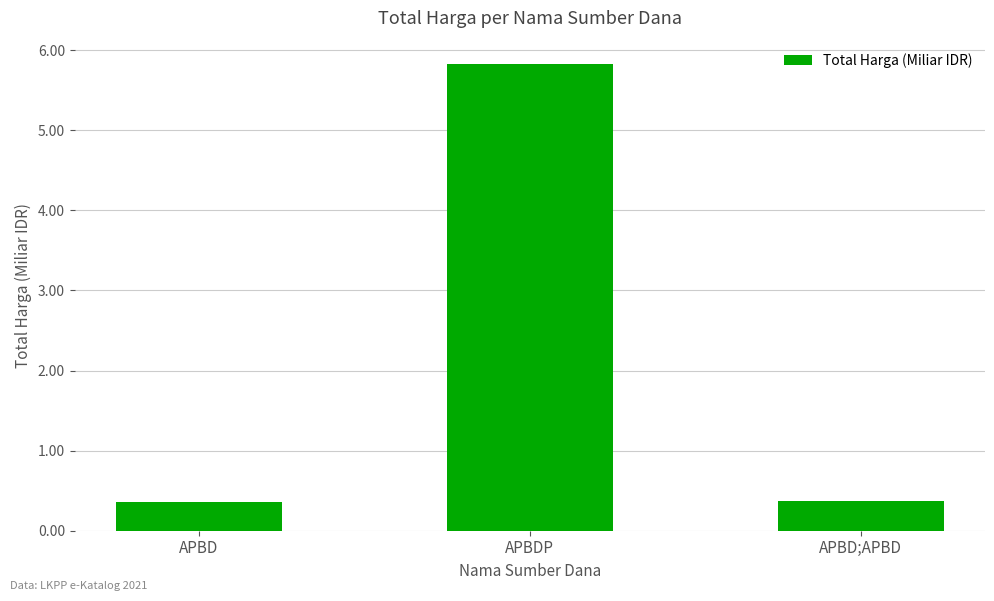

The value at APBDP is 5.8. True or false?

True